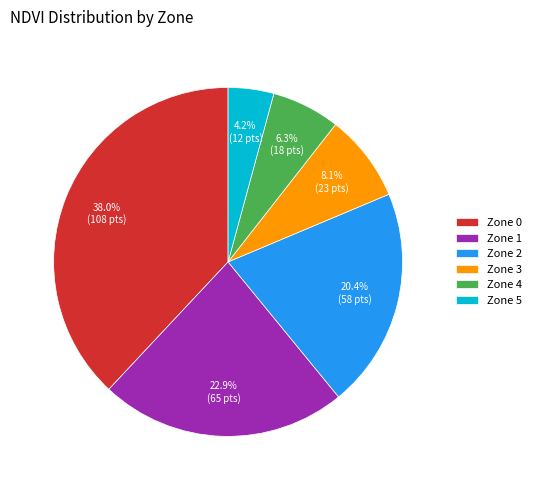

How much of the chart is everything except Zone 4?

93.7%